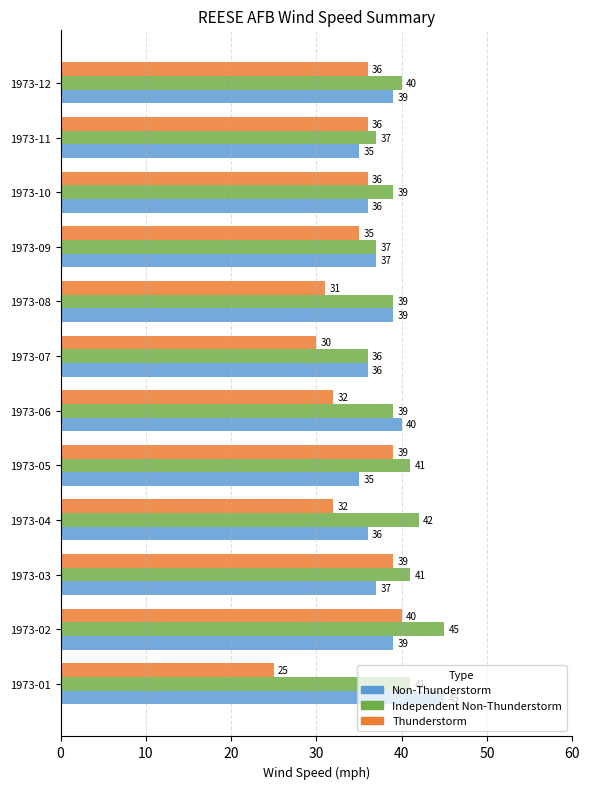

How many values in the Non-Thunderstorm series are below 37?

5